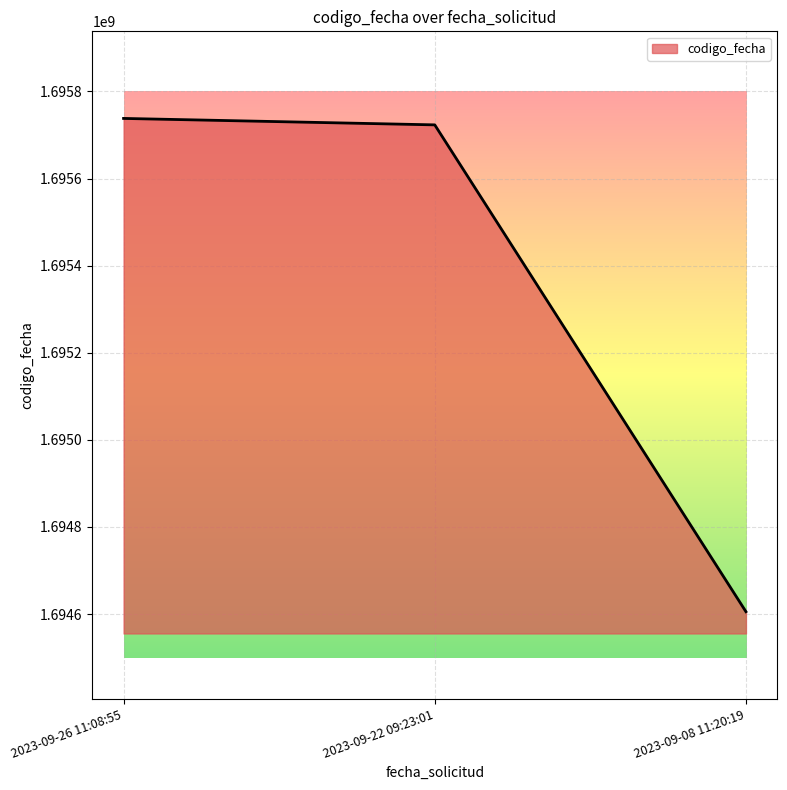

Rank the categories by value from highest to lowest.

2023-09-26 11:08:55, 2023-09-22 09:23:01, 2023-09-08 11:20:19